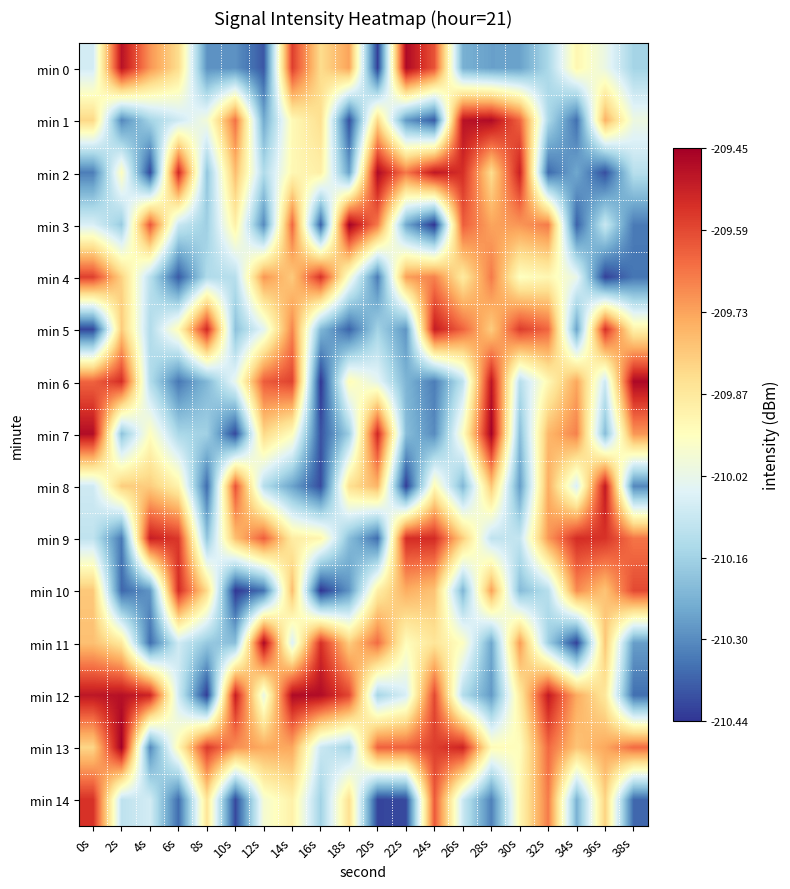

Rank the series by their maximum value, from lowest to highest.

min 4, min 14, min 10, min 9, min 5, min 8, min 1, min 12, min 2, min 0, min 6, min 11, min 7, min 3, min 13